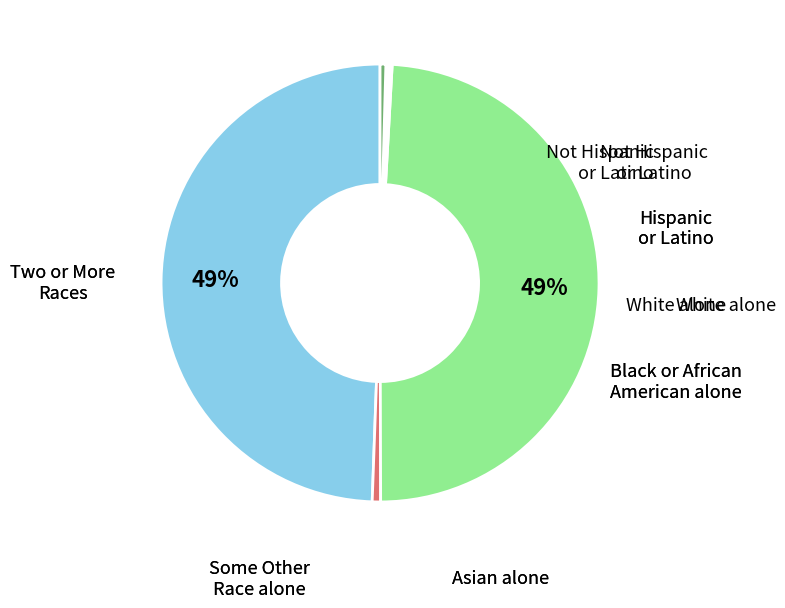

To the nearest percent, what is the difference between the largest and smallest slice percentages?

49%